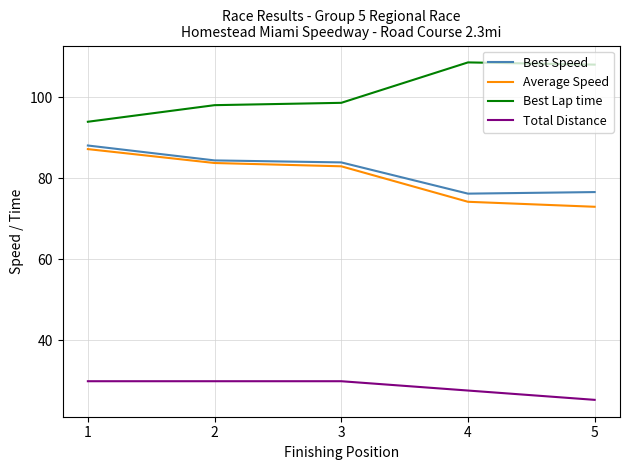

Reading left to right, list all the values displayed in this chart.

Best Speed: 1=88.1	2=84.4	3=83.9	4=76.2	5=76.6
Average Speed: 1=87.2	2=83.8	3=83.0	4=74.2	5=73.0
Best Lap time: 1=94.0	2=98.1	3=98.6	4=108.6	5=108.1
Total Distance: 1=29.9	2=29.9	3=29.9	4=27.6	5=25.3